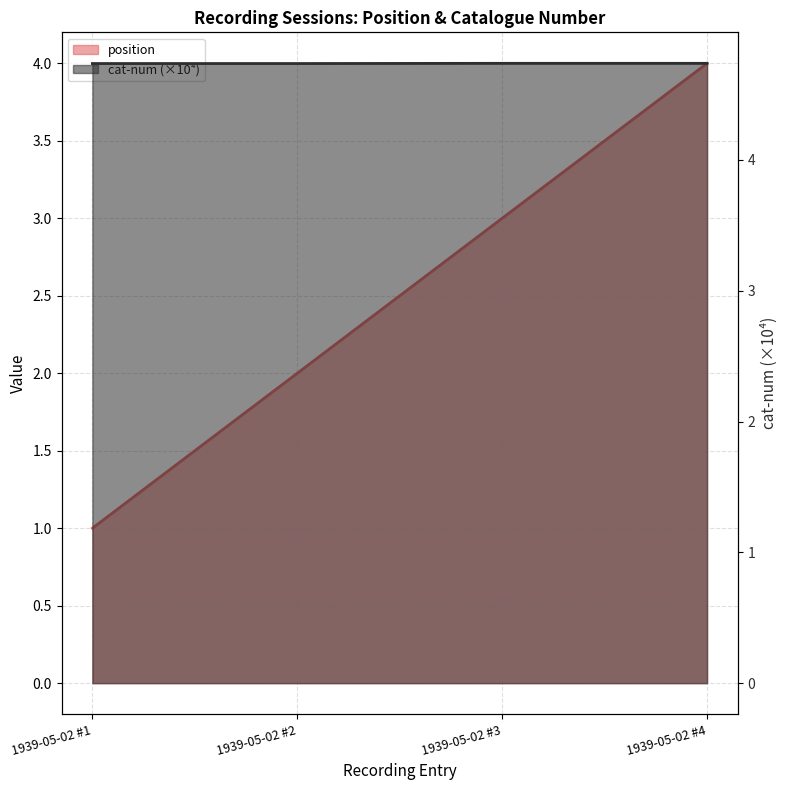

Which series has the largest total across all categories?

cat-num